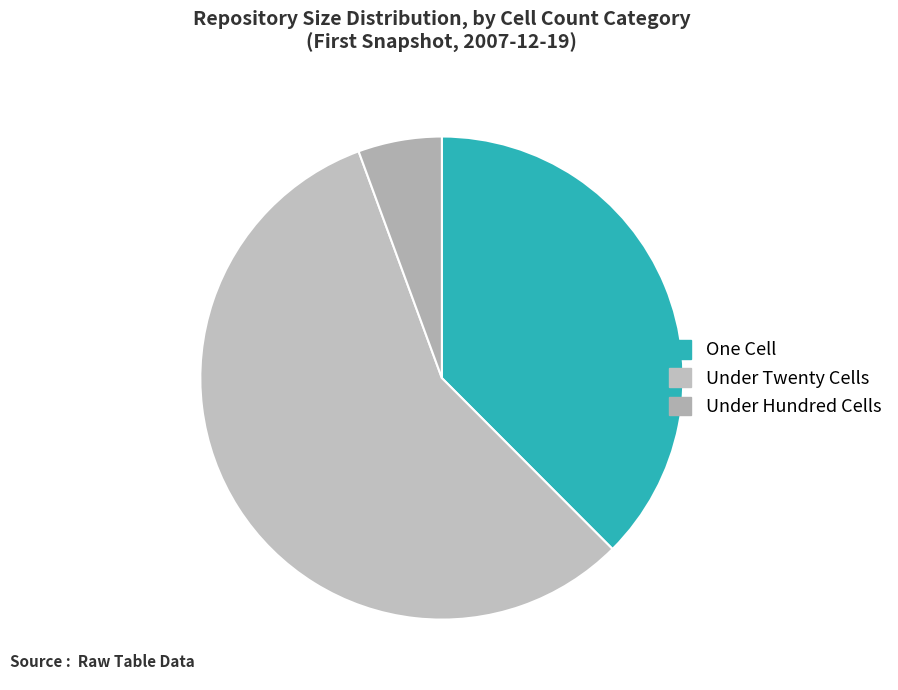

Count the number of slices in the pie.

3